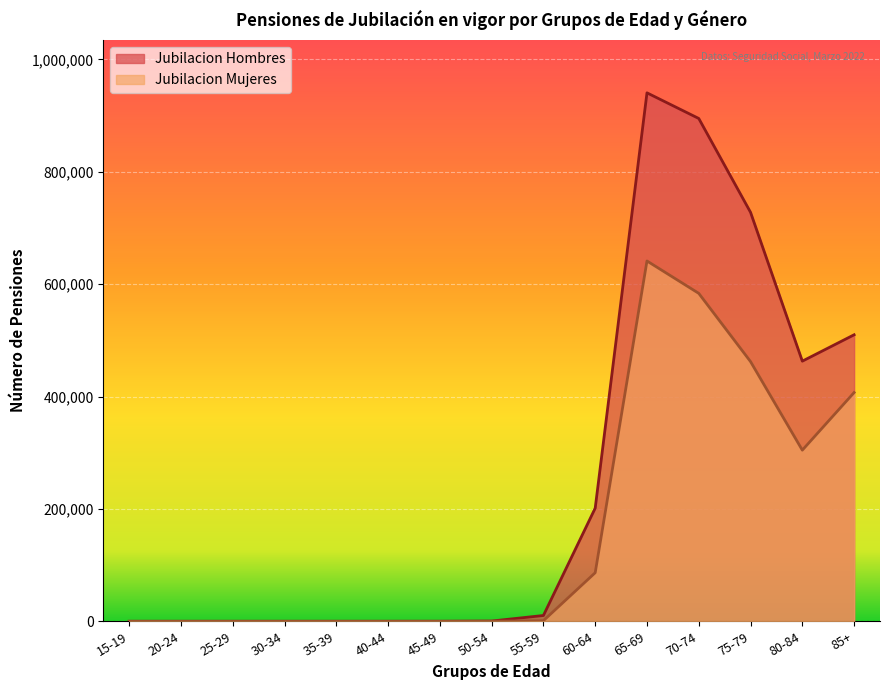

Reading left to right, what are all the values shown in this chart?

Jubilacion Hombres: 0	0	0	0	0	0	46	405	10292	201347	940516	894909	727849	462988	509897
Jubilacion Mujeres: 0	0	0	0	0	0	12	126	1004	86373	641267	583629	462157	304572	407109